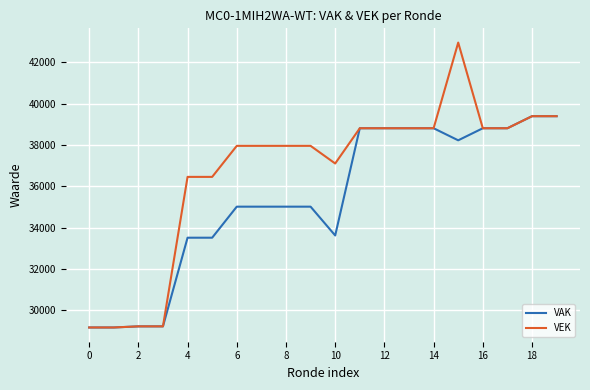

What is the sum of all VAK values?

707351